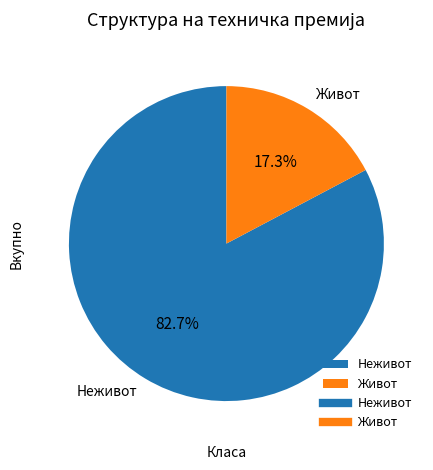

To the nearest percent, what is the difference between the largest and smallest slice percentages?

65%